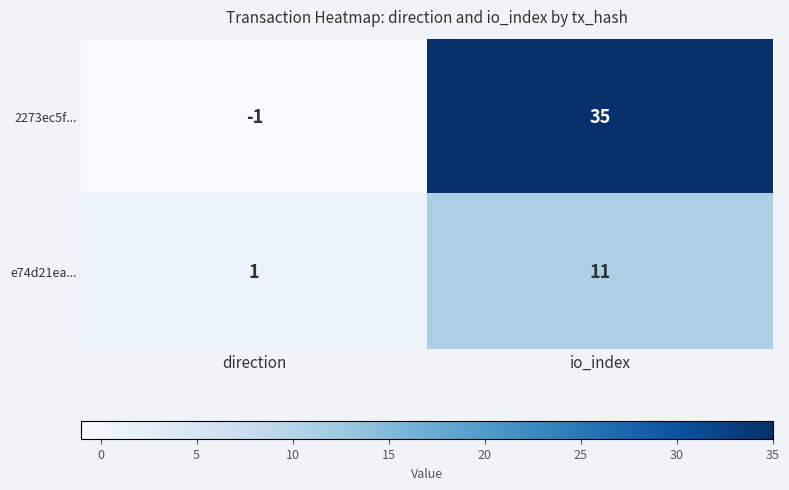

Which series has the largest range (max minus min)?

2273ec5f...